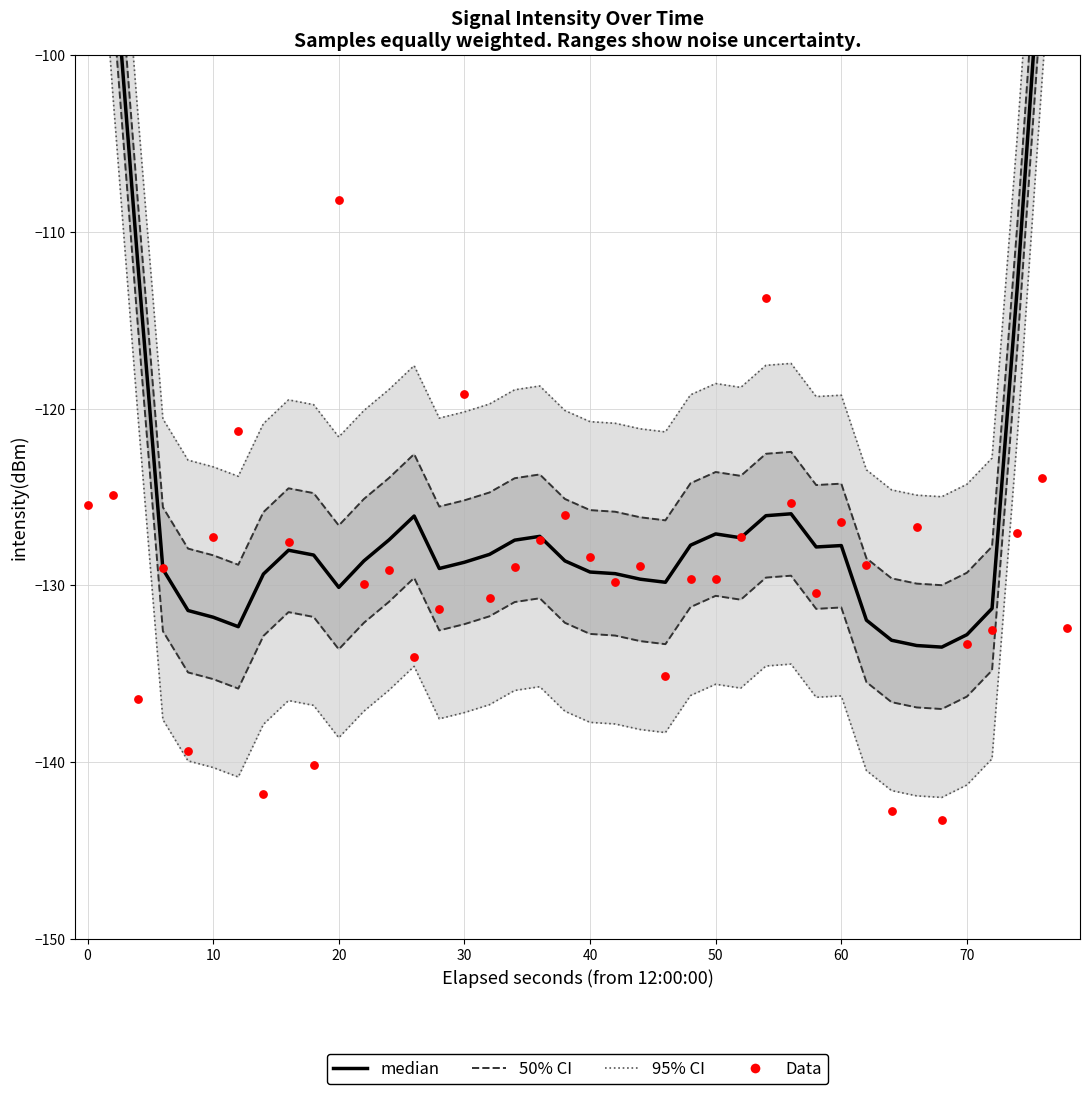

Which series contains the highest Y value?

95% CI